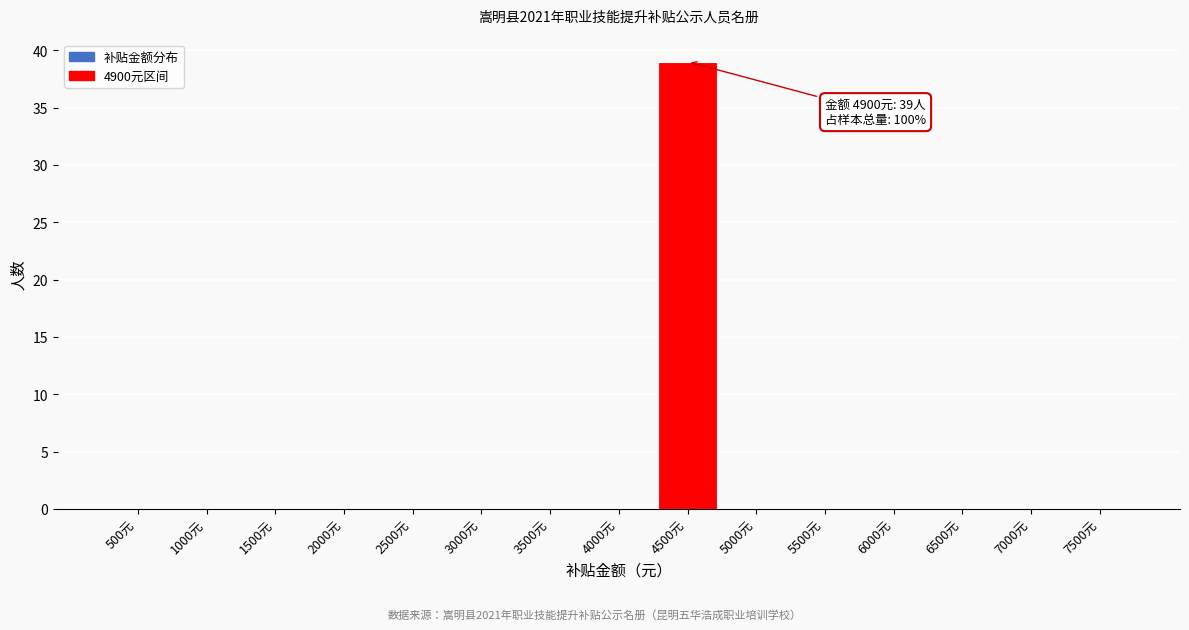

Reading left to right, transcribe all the data shown in this chart.

500元=0	1000元=0	1500元=0	2000元=0	2500元=0	3000元=0	3500元=0	4000元=0	4500元=39	5000元=0	5500元=0	6000元=0	6500元=0	7000元=0	7500元=0